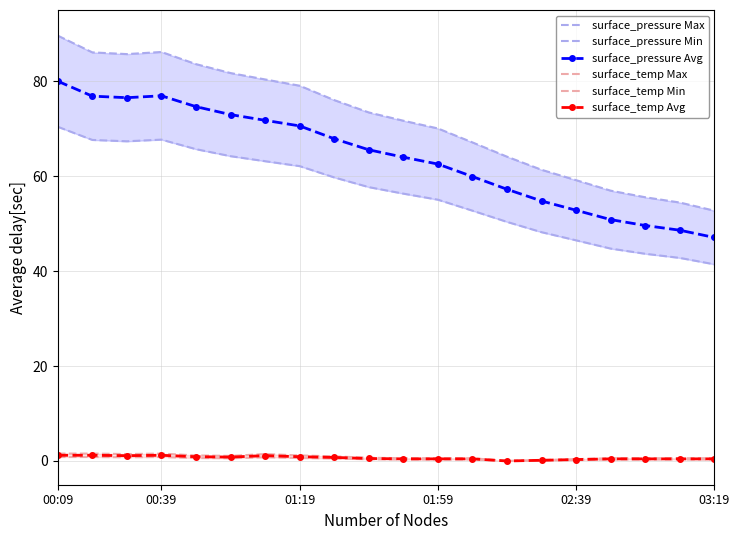

True or false: surface_temp Avg and surface_pressure Avg cross at least once.

False